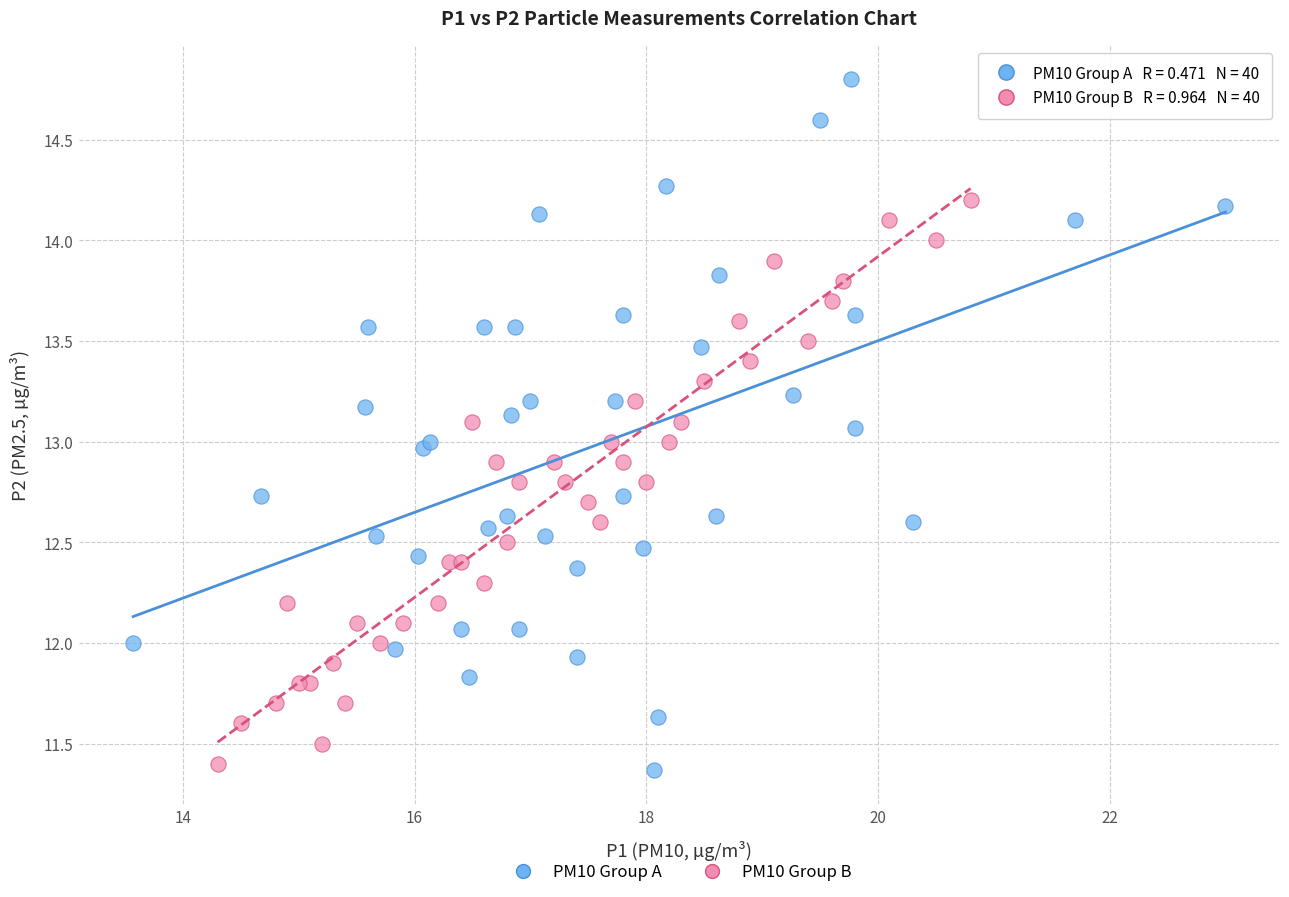

Which series reaches the maximum Y coordinate?

PM10 Group A